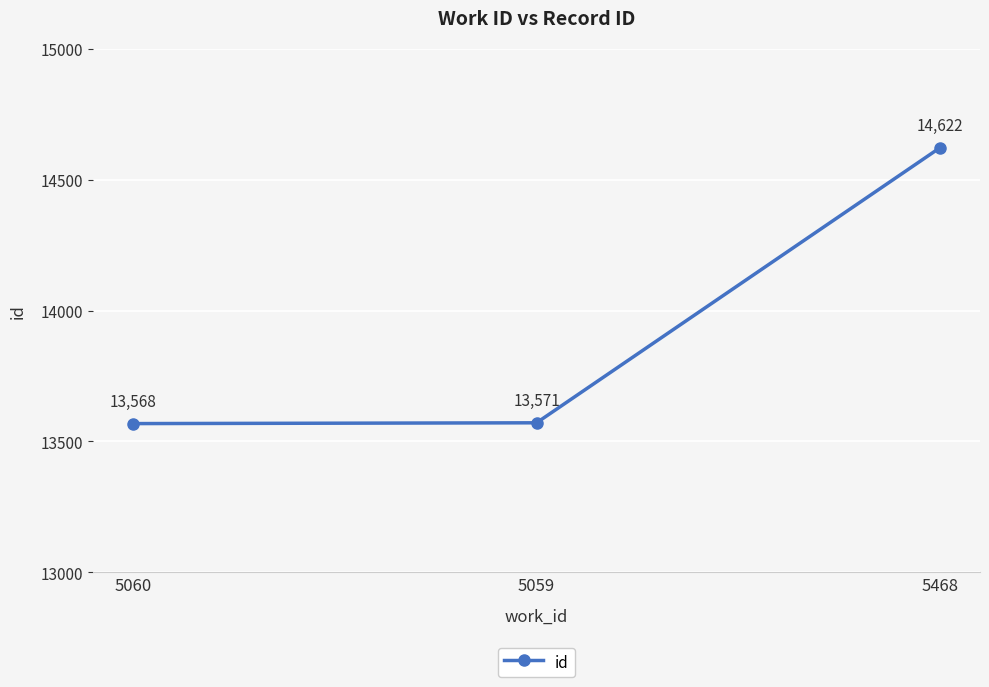

What is the change in value from 5060 to 5468?

+1054